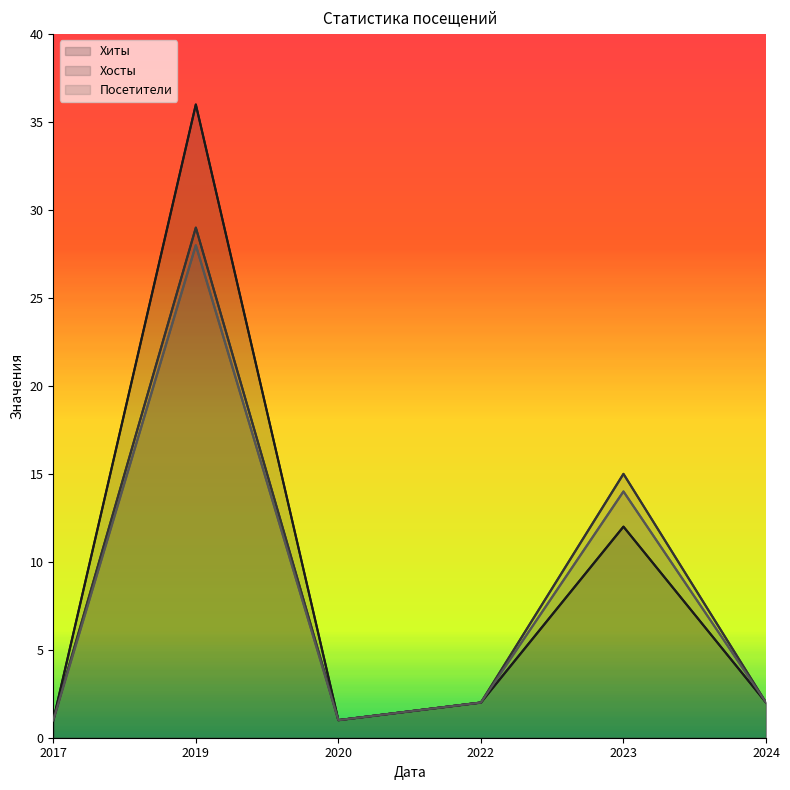

Rank the series by their average value, from highest to lowest.

Хиты, Хосты, Посетители